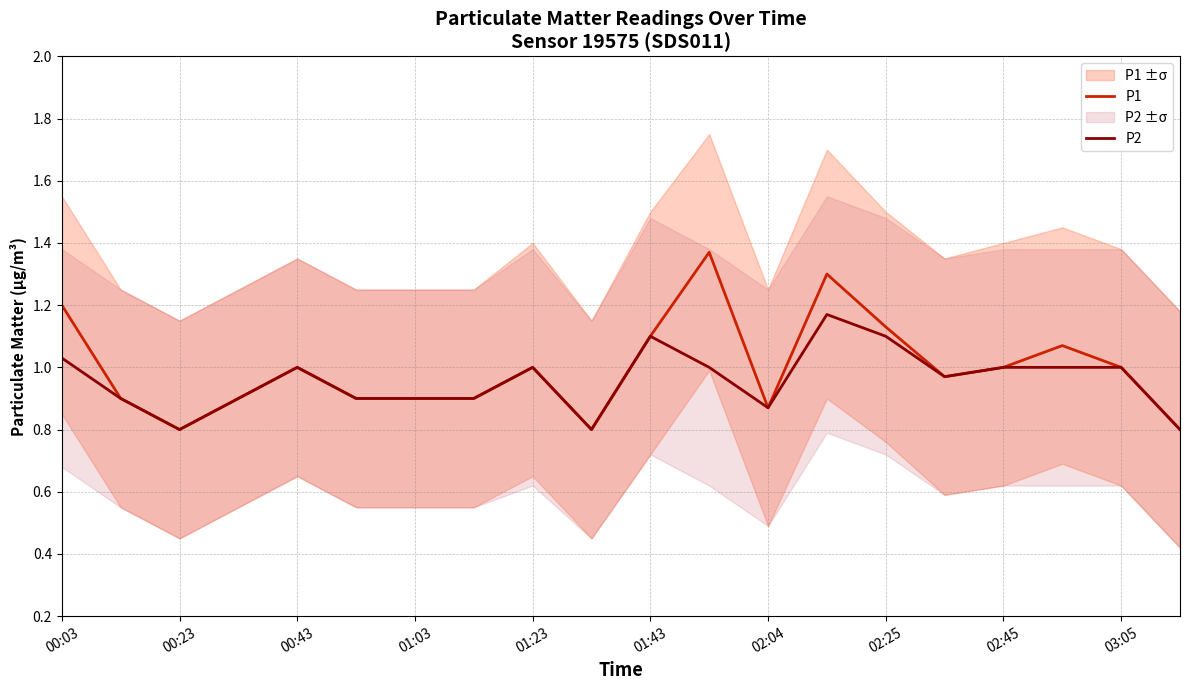

At which category is the sum across all series the highest?

13